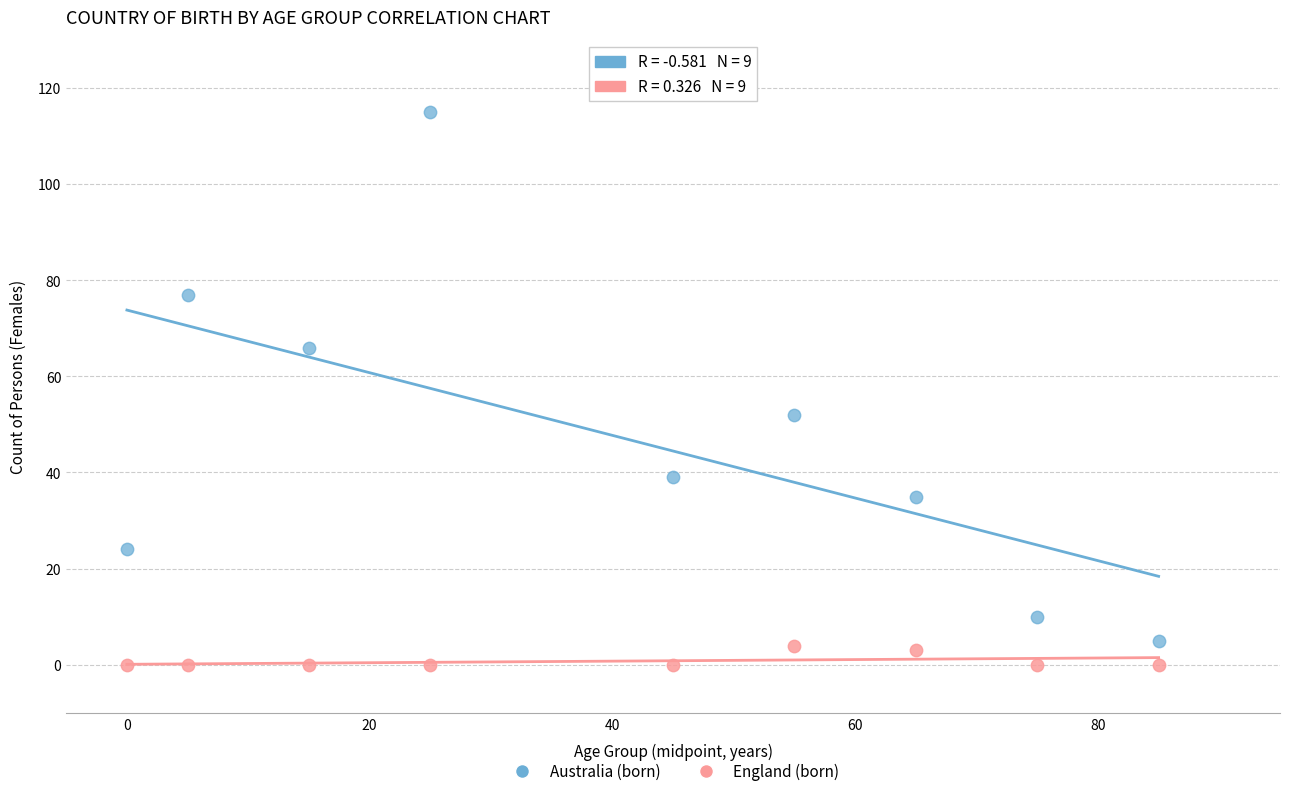

Which series reaches the maximum Y coordinate?

Australia (born)